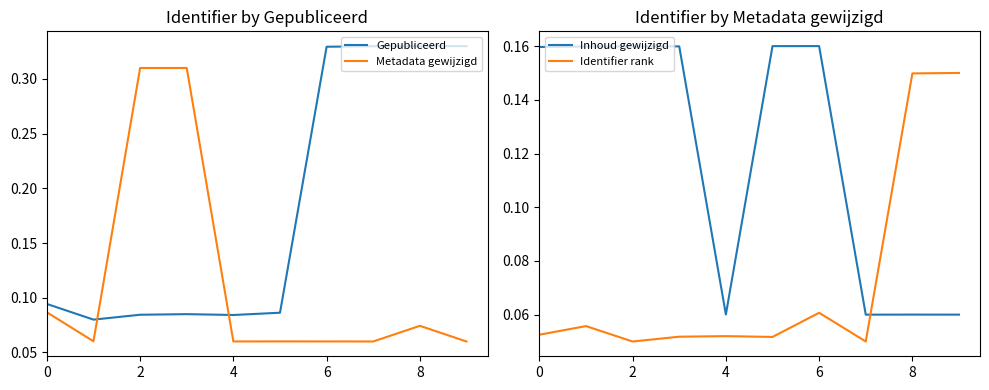

Which series has the largest total across all categories?

Gepubliceerd